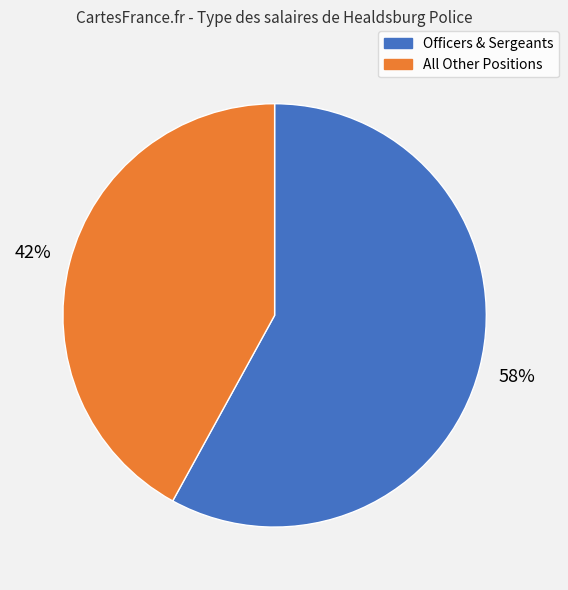

How many segments does this pie chart have?

2